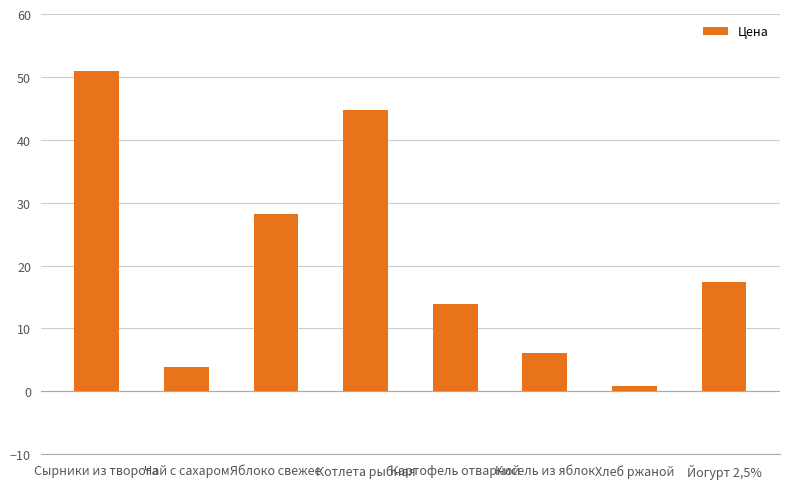

What is the sum of the values at Картофель отварной and Сырники из творога?

64.8